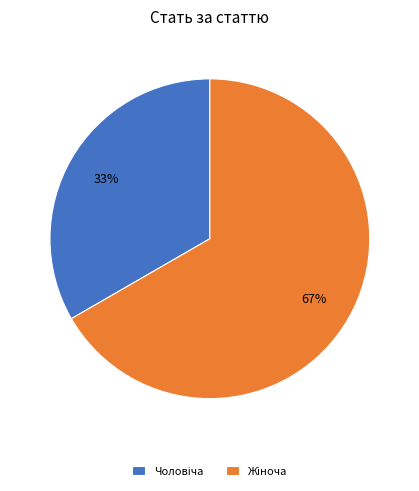

How many slices are in this pie chart?

2